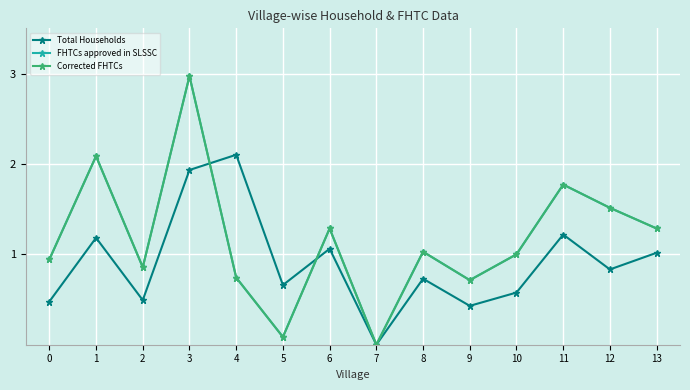

Rank the series at 1 from highest to lowest value.

FHTCs approved in SLSSC, Corrected FHTCs, Total Households